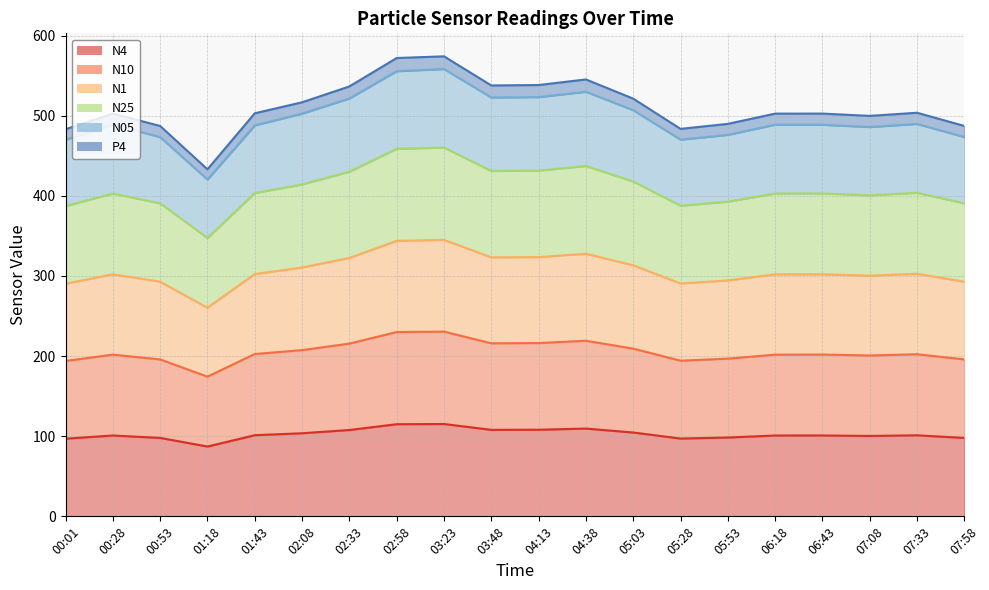

What is the total value across all series at 04:38?

545.3